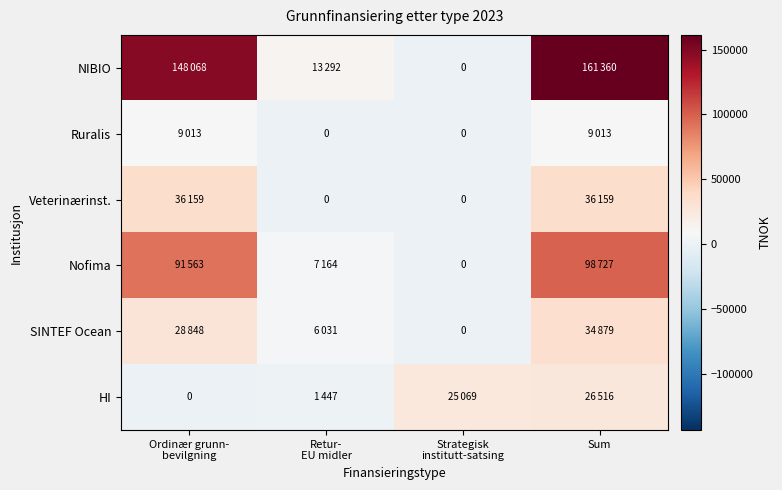

What is the greatest value displayed?

161360